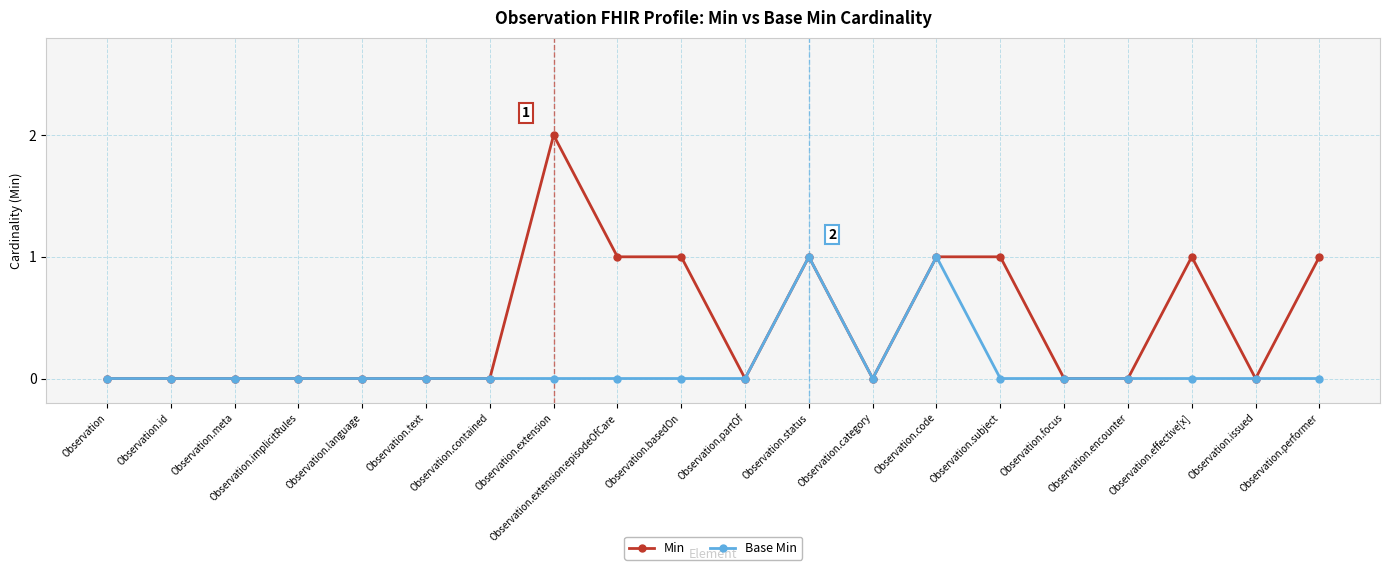

List the series in order of their overall mean, highest first.

Min, Base Min